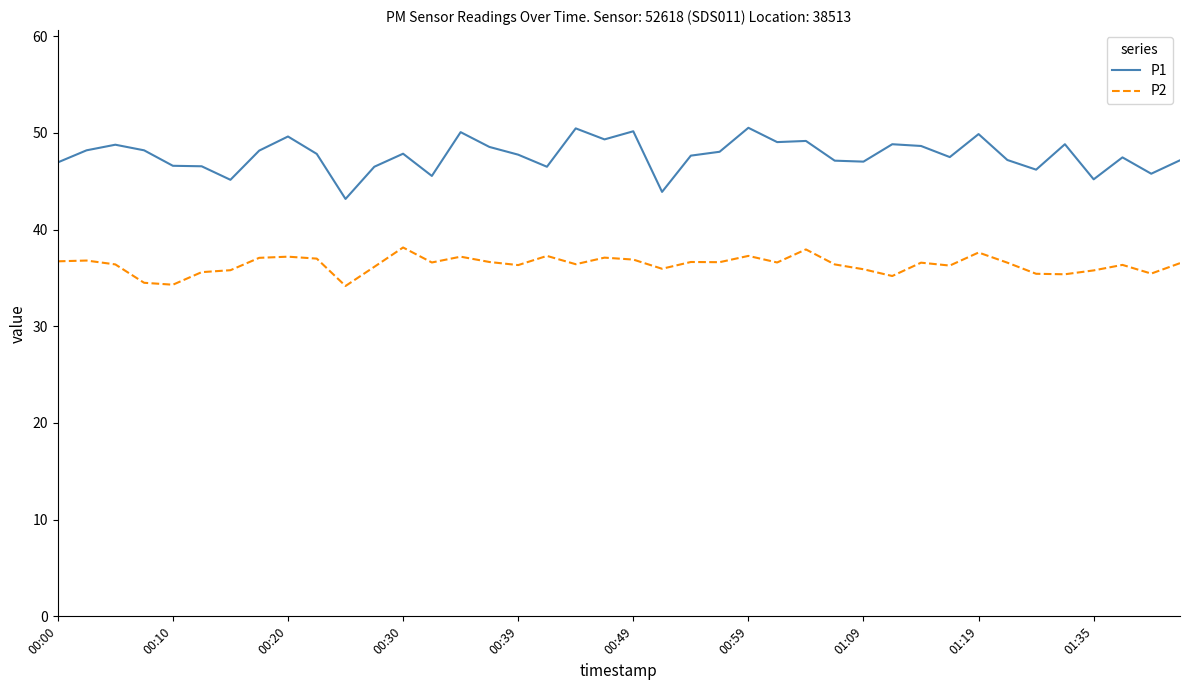

Which series has the widest spread of values?

P1